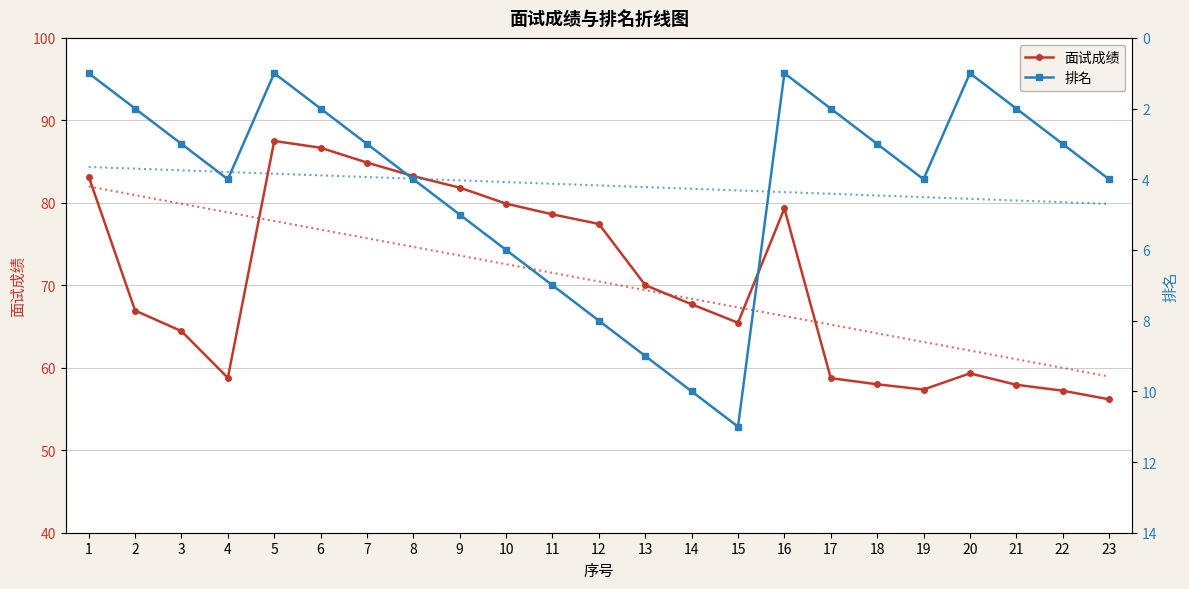

True or false: 排名 and 面试成绩 intersect in this chart.

False